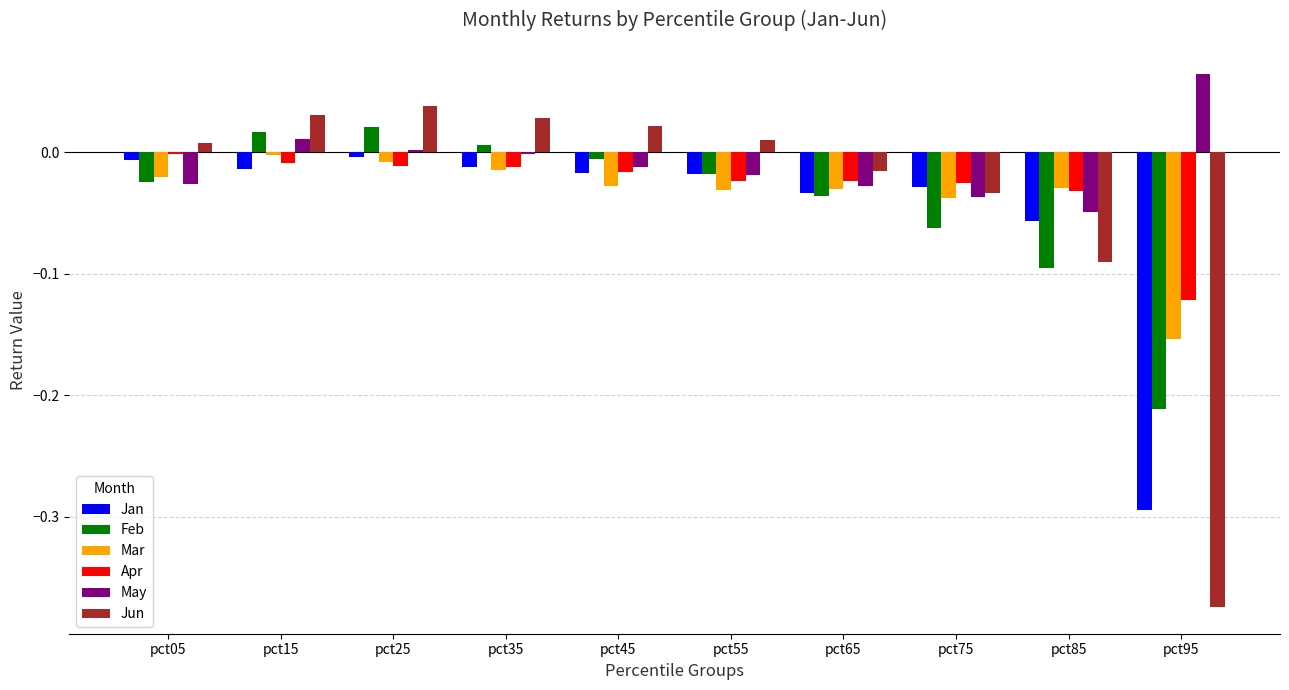

True or false: Jan has a value of -0.0 at pct05.

True